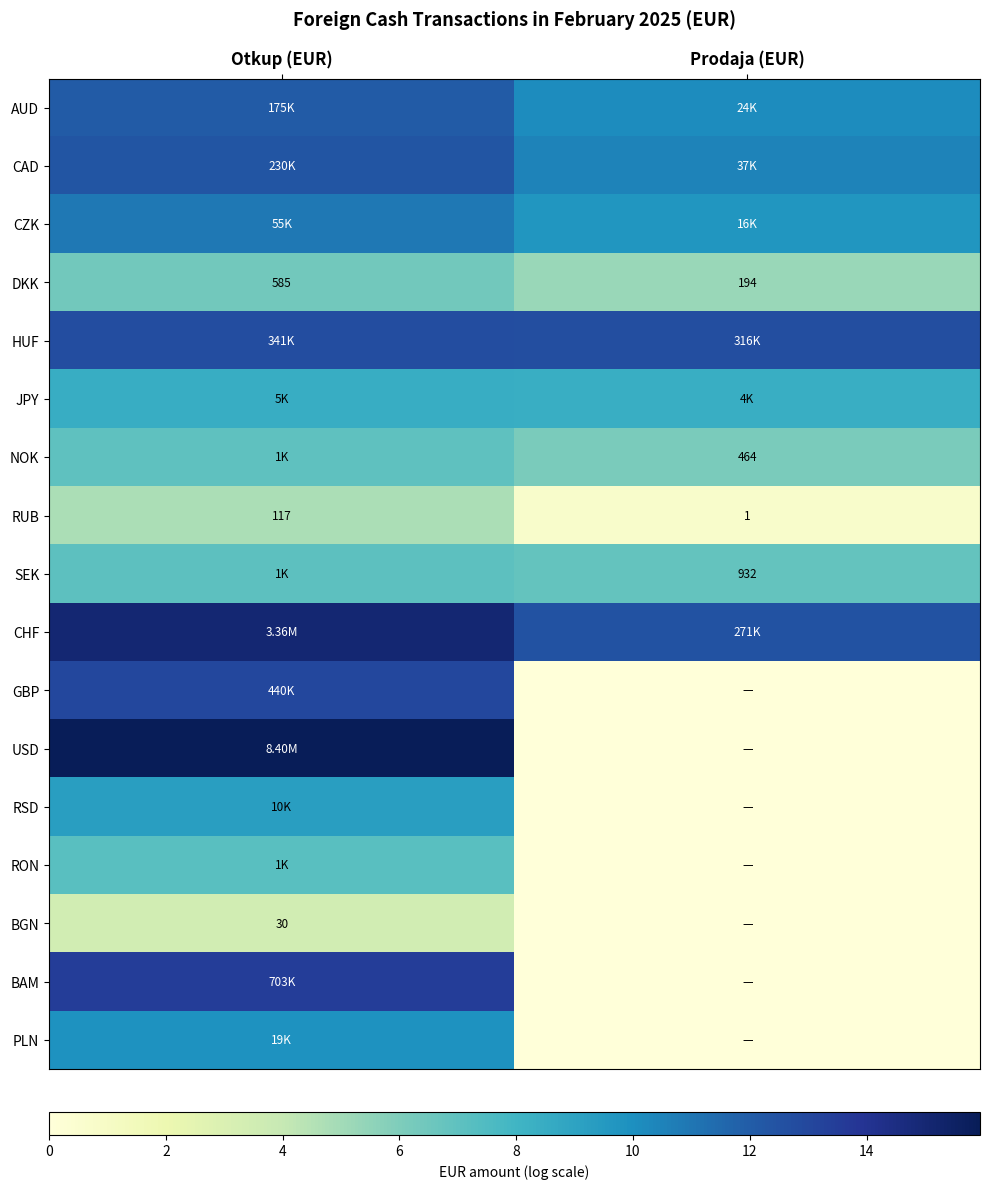

Which category has the highest value in the DKK series?

Otkup (EUR)